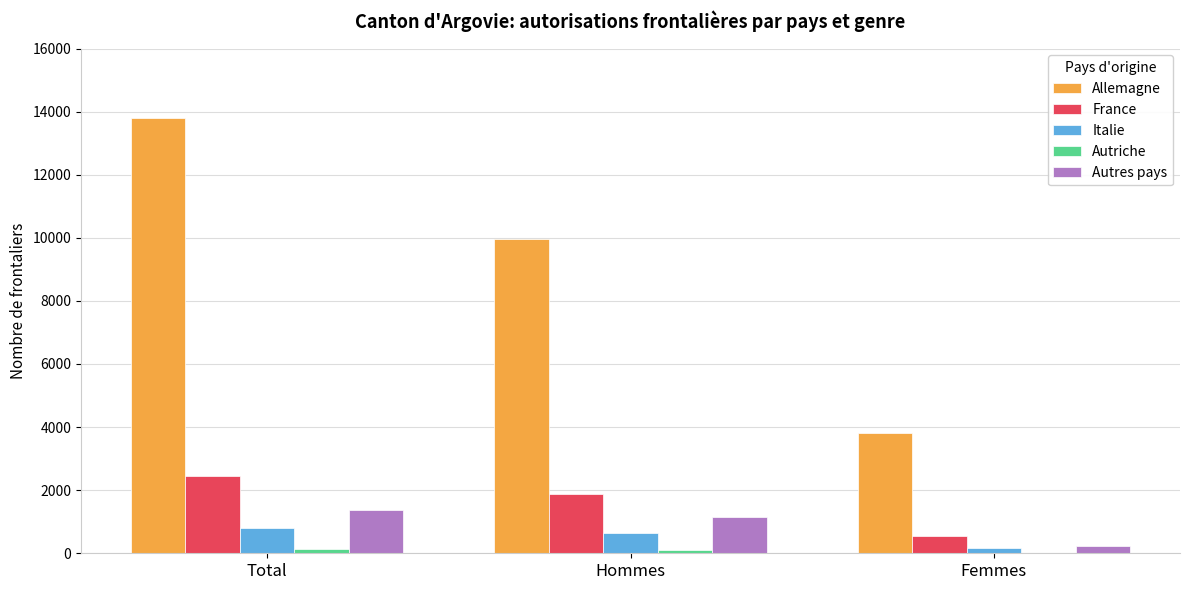

How many categories are shown in the chart?

3